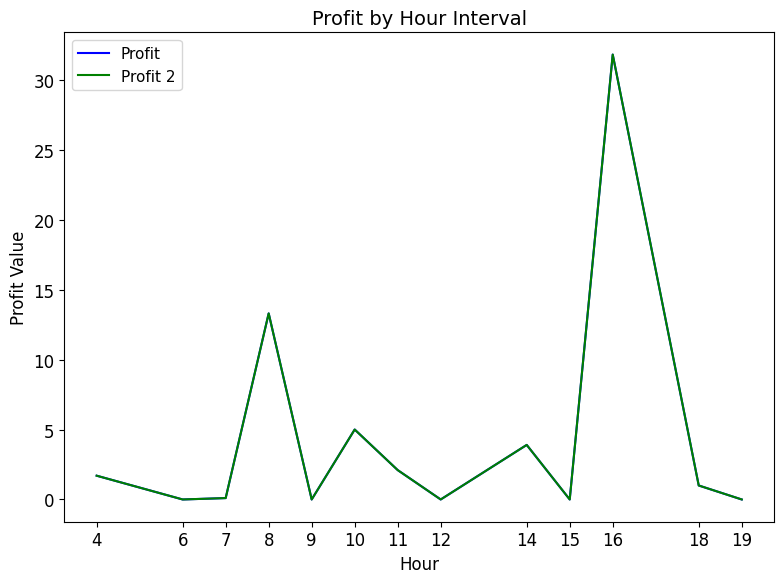

What is the difference between the maximum and minimum values in the Profit 2 series?

31.8